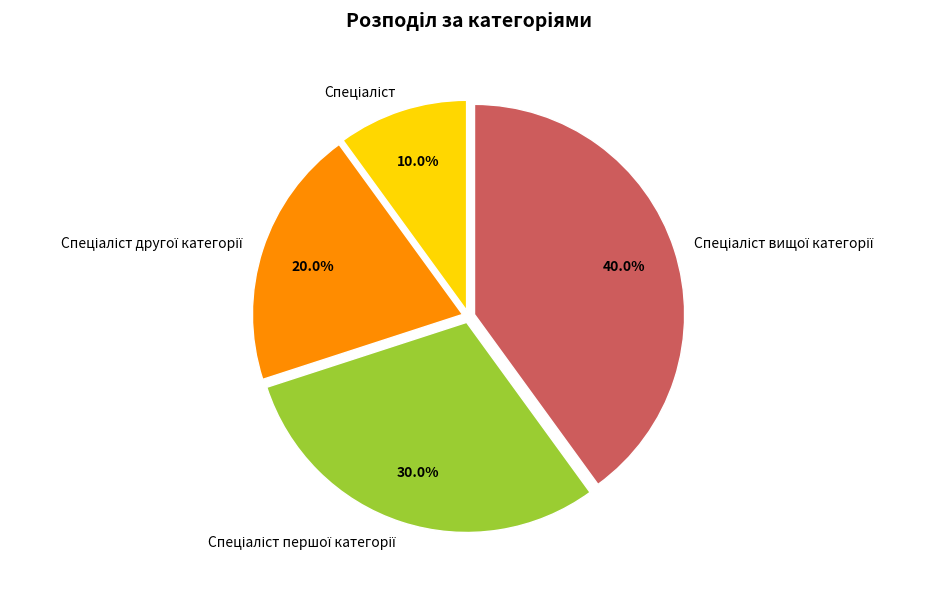

Is there a majority slice in this chart?

No